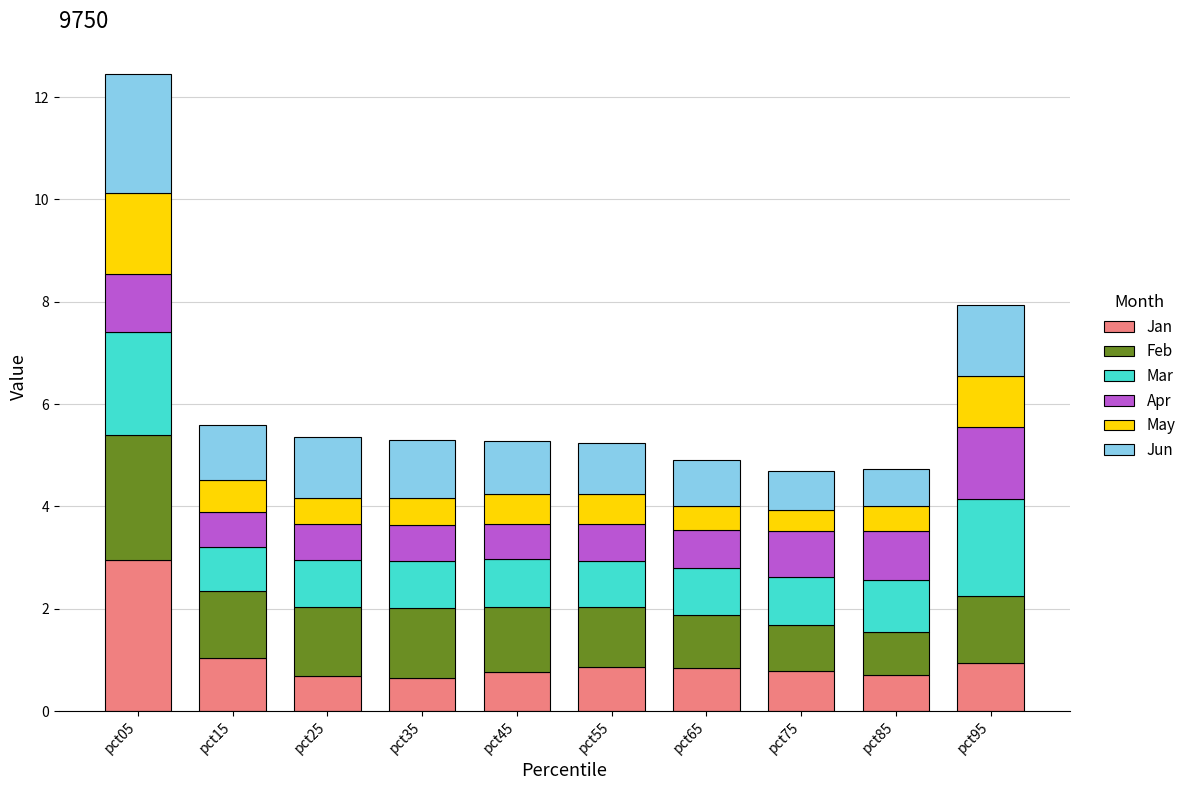

What is the minimum value for Jan?

0.6